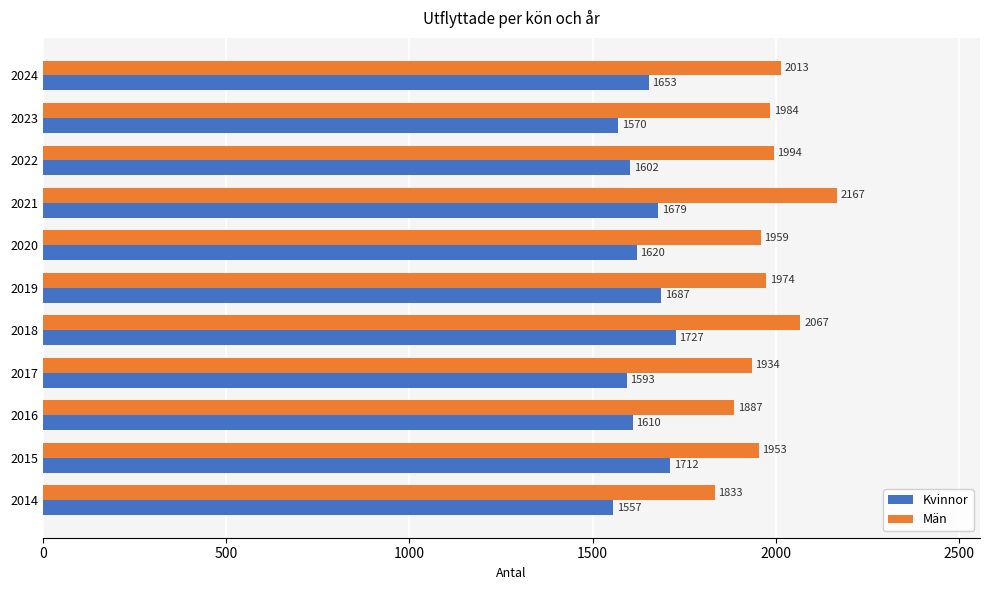

What is the difference between the highest and lowest values at 2015?

241